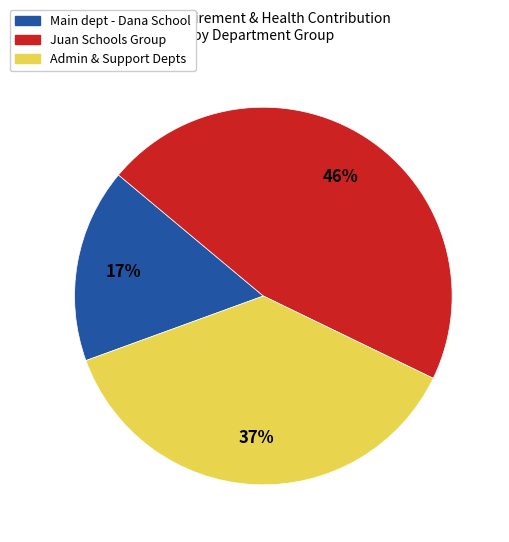

Is Juan Schools Group the majority of the pie?

No